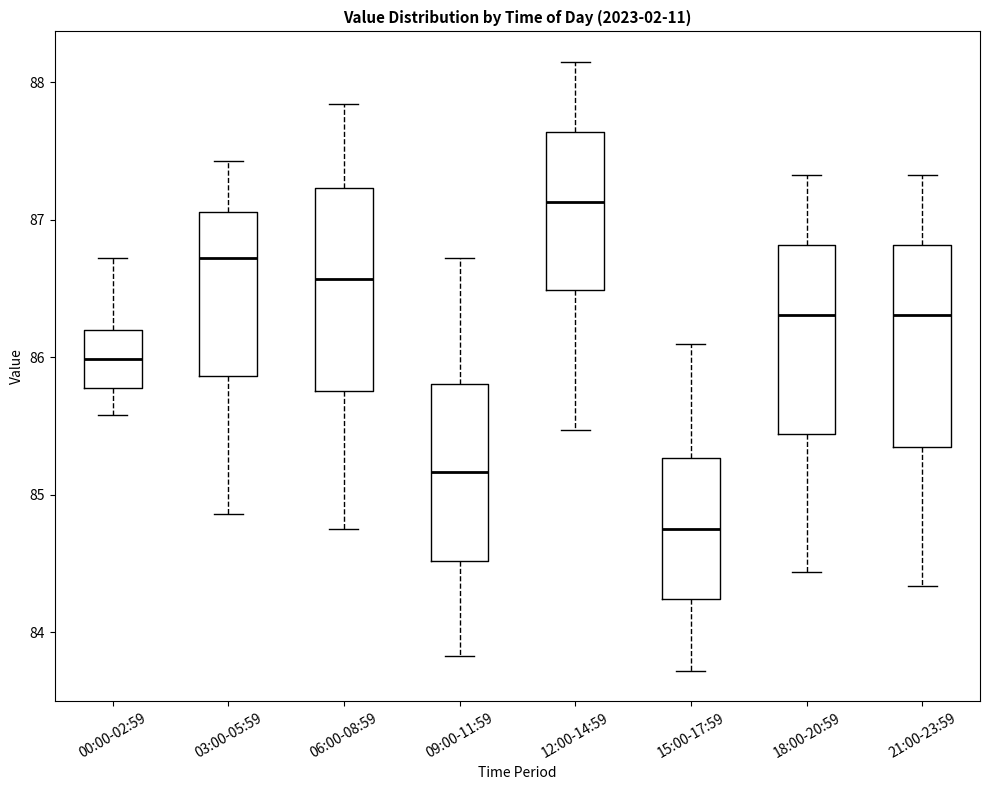

Where is the upper edge of the box for 09:00-11:59 on the y-axis? The values are not printed on the chart, so give them approximately, as read against the axis.

85.8